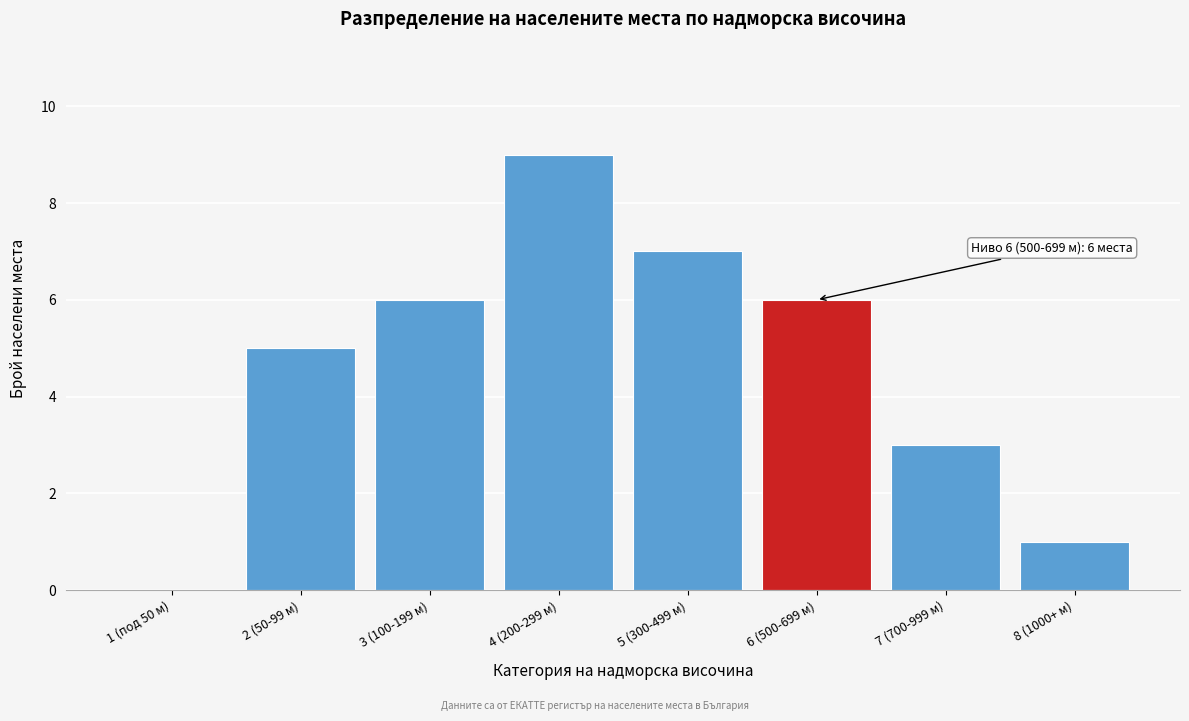

Reading left to right, extract all data points from this chart.

1 (под 50 м)=0	2 (50-99 м)=5	3 (100-199 м)=6	4 (200-299 м)=9	5 (300-499 м)=7	6 (500-699 м)=6	7 (700-999 м)=3	8 (1000+ м)=1